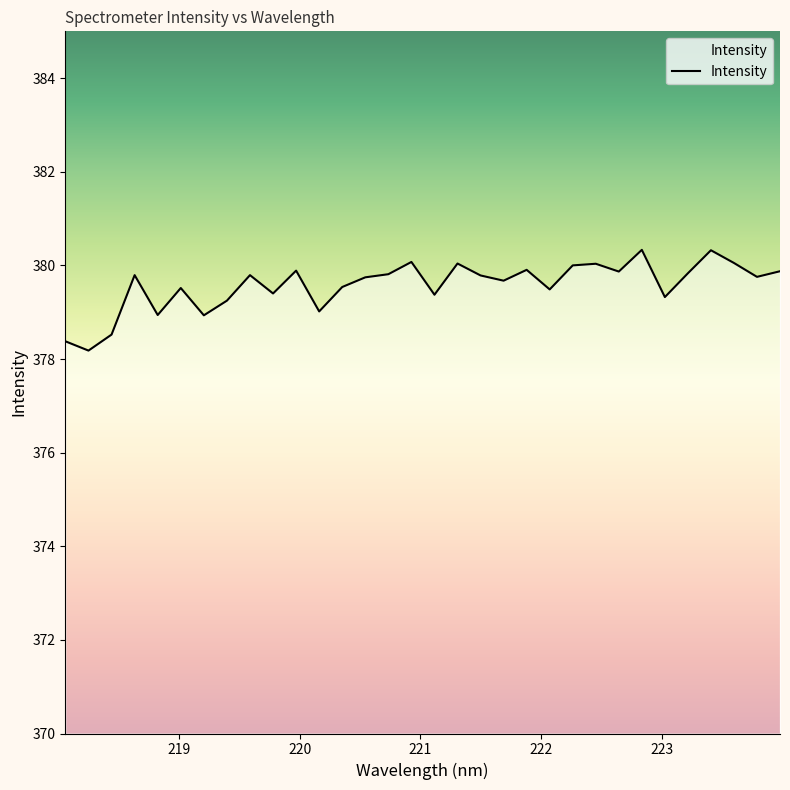

What is the difference between the maximum and minimum values?

2.2